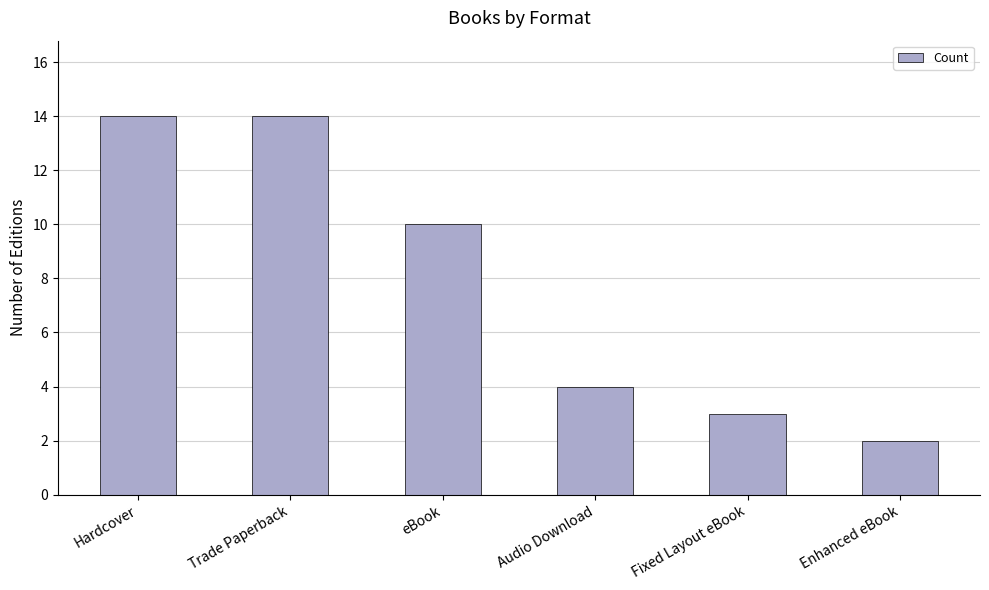

Reading right to left, transcribe all the data shown in this chart.

2	3	4	10	14	14